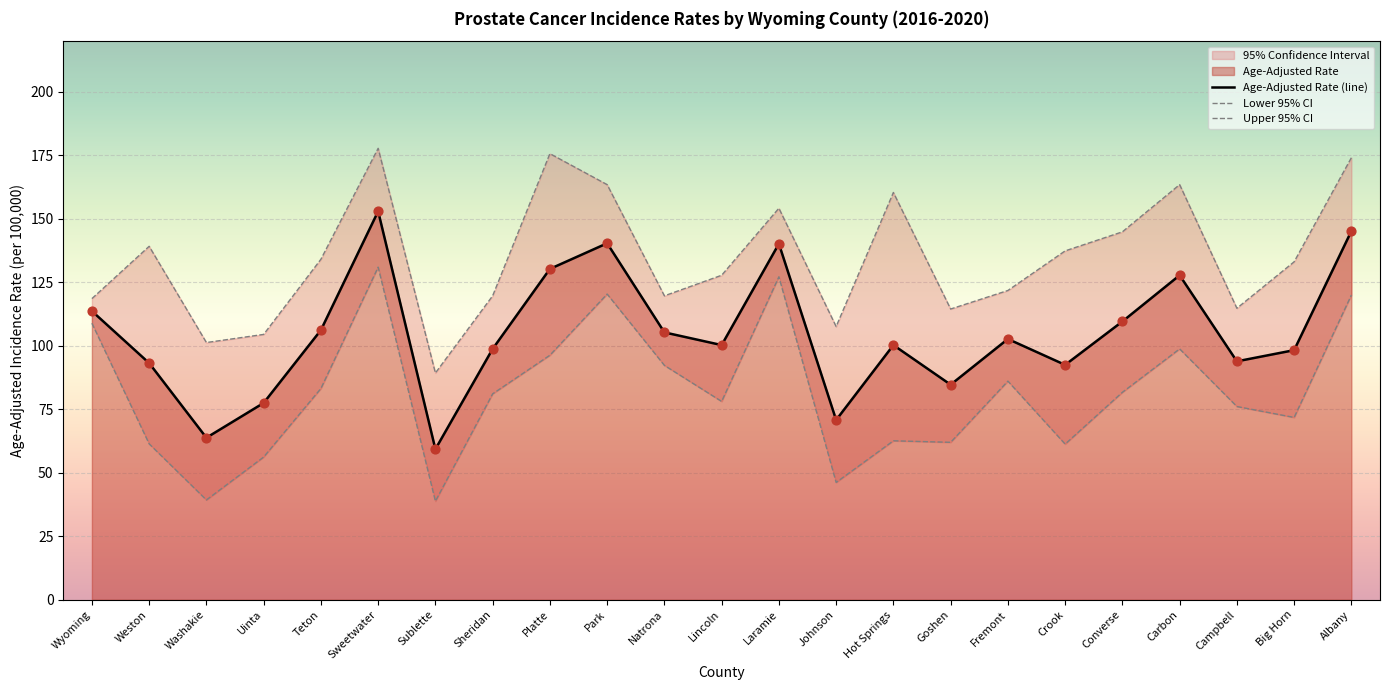

Which series reaches the minimum Y coordinate?

Lower 95% CI